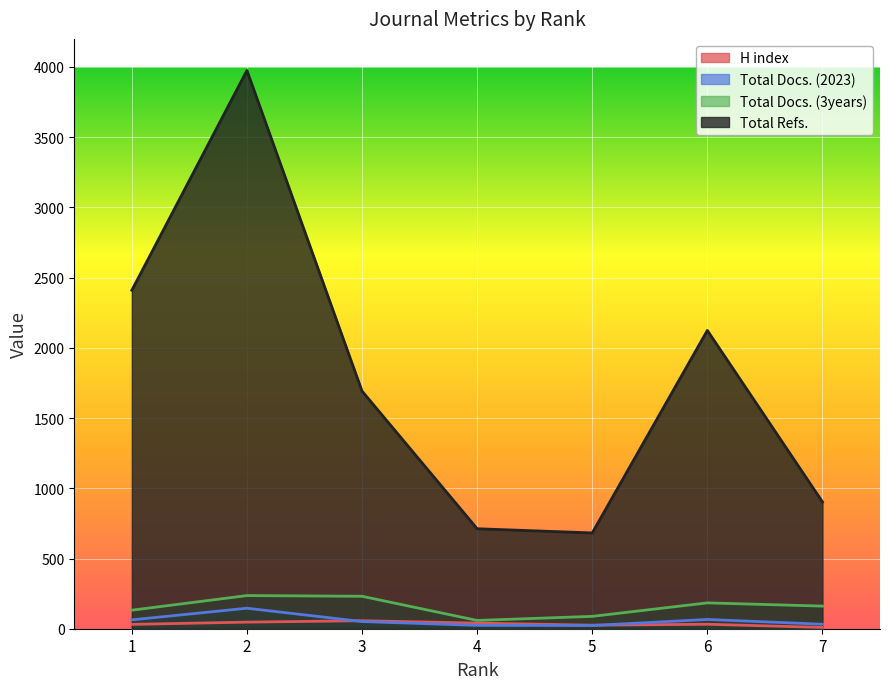

Which category has the lowest value across all series?

7